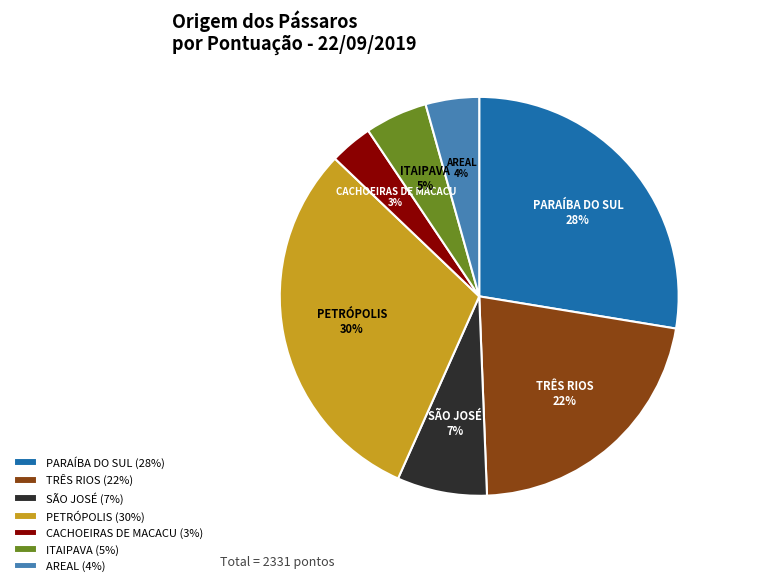

What percentage is the AREAL slice, to the nearest percent?

4%